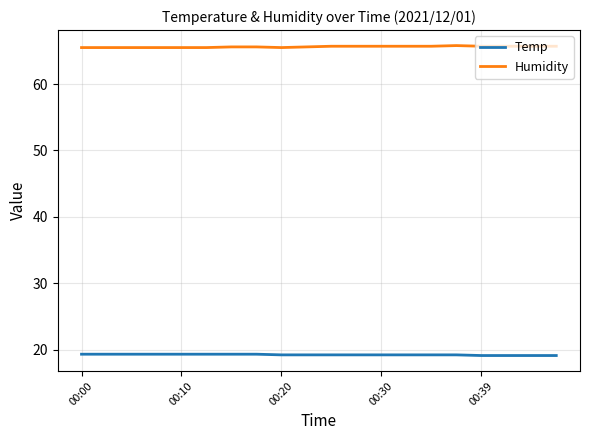

What is the greatest value displayed?

65.8